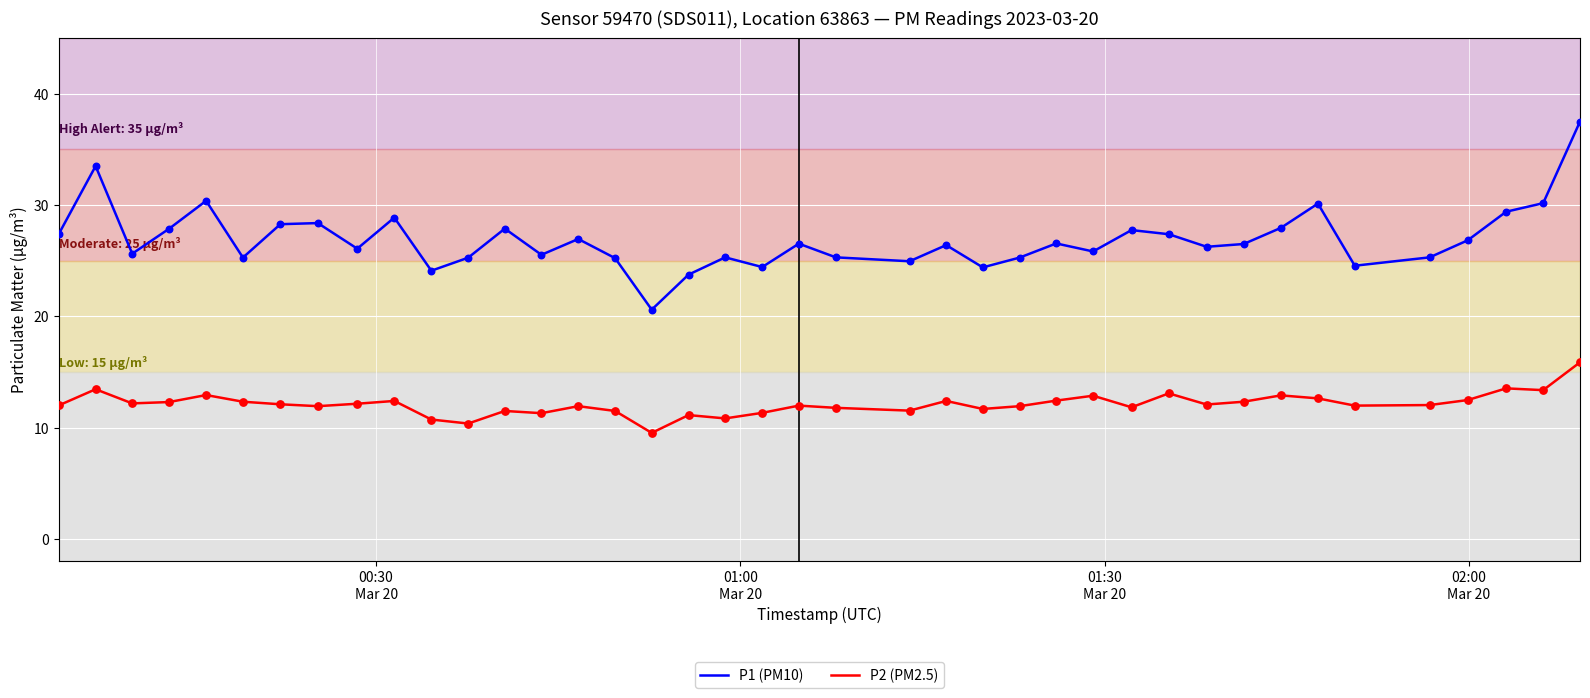

Which series has the largest total across all categories?

P1 (PM10)